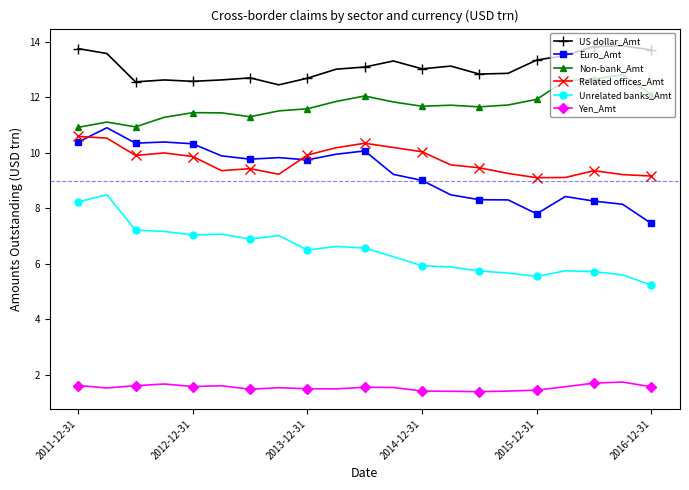

What is the minimum value shown in the chart?

1.4